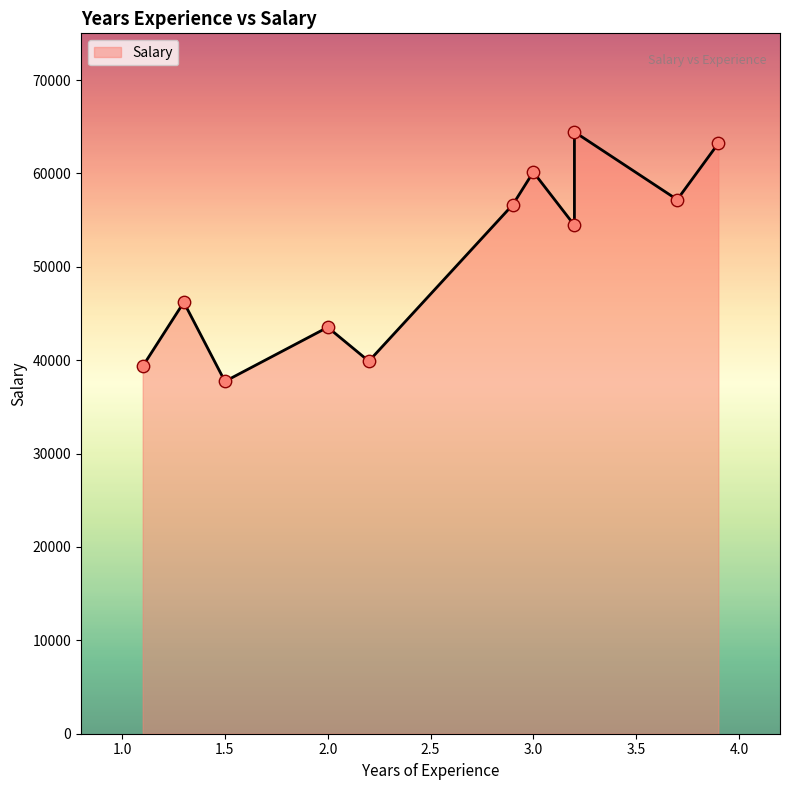

Which has a higher value, 3.2 or 1.3?

3.2